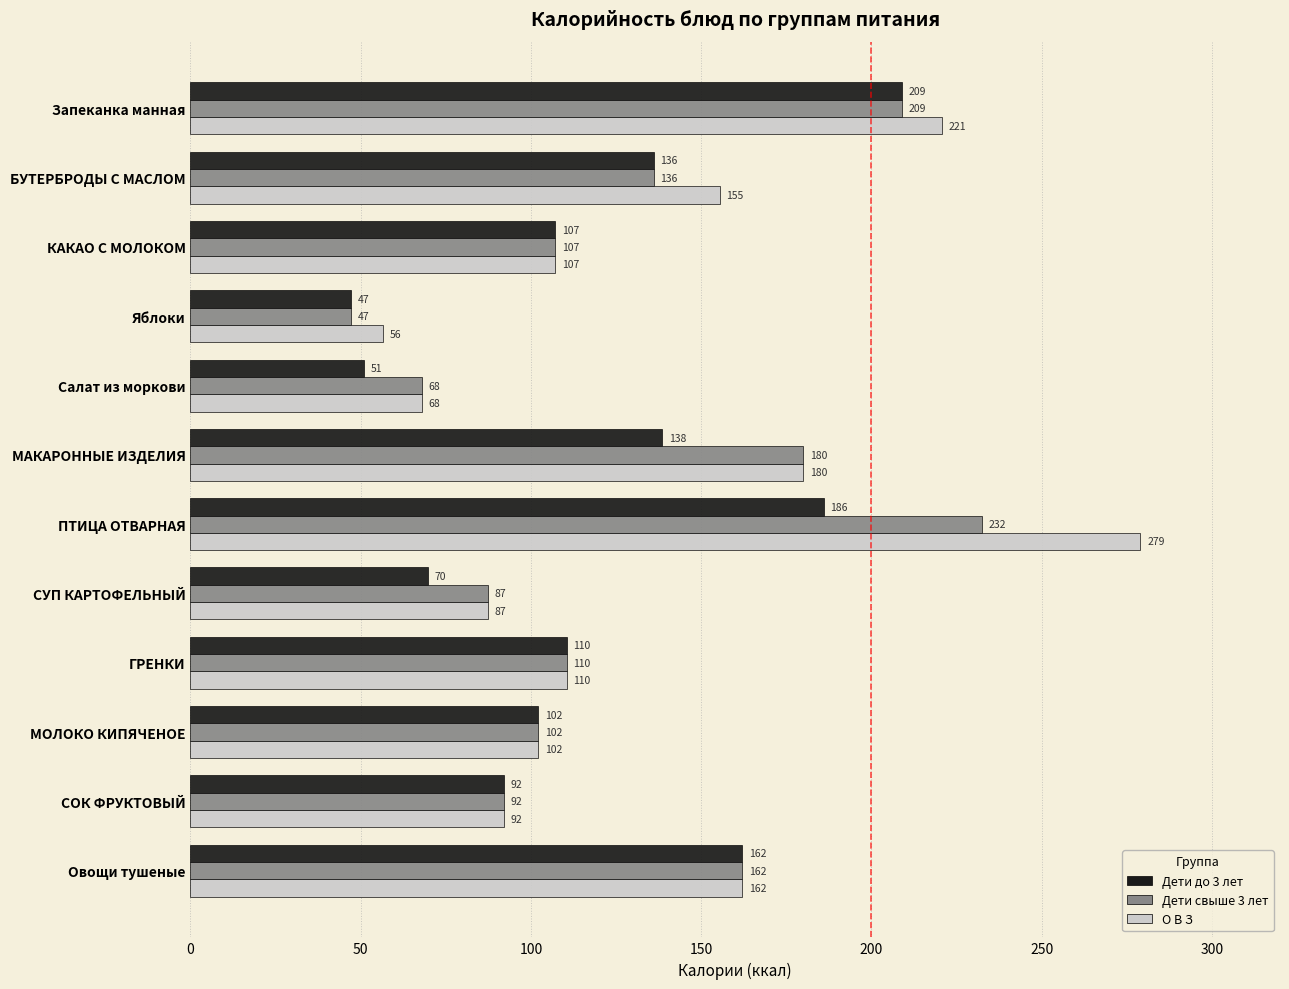

Which series changed the most between Запеканка манная and КАКАО С МОЛОКОМ?

О В З